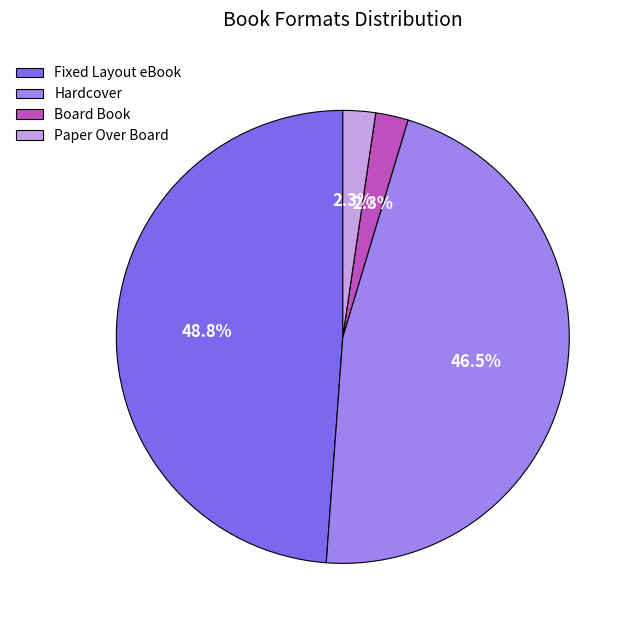

Is Board Book the majority of the pie?

No